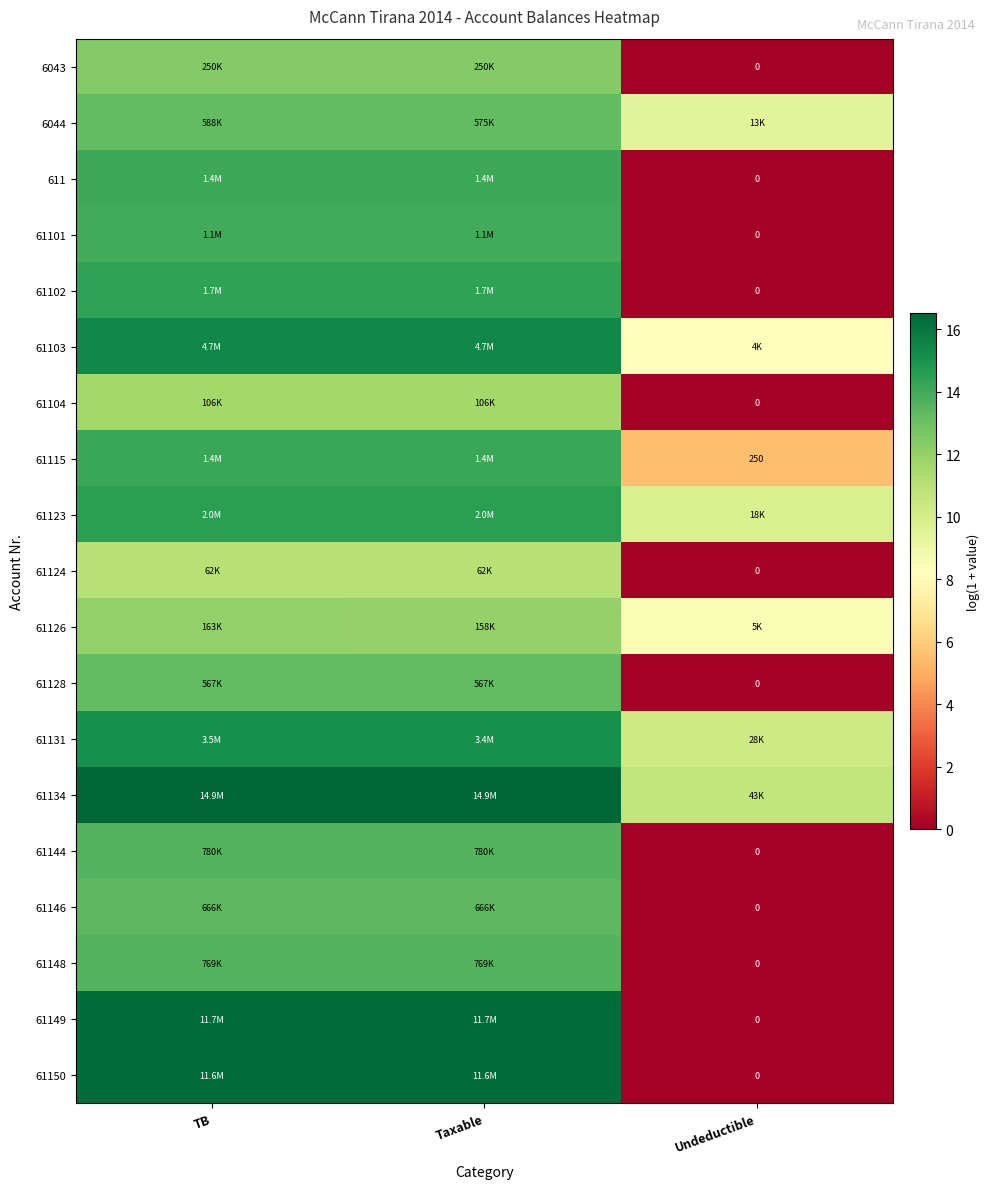

What is the difference between the highest and lowest values at TB?

5.5